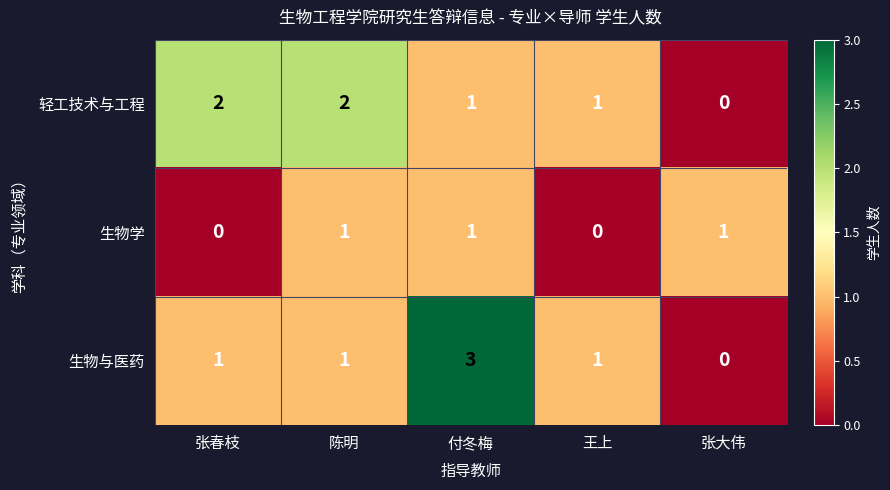

At which category is the sum across all series the highest?

付冬梅